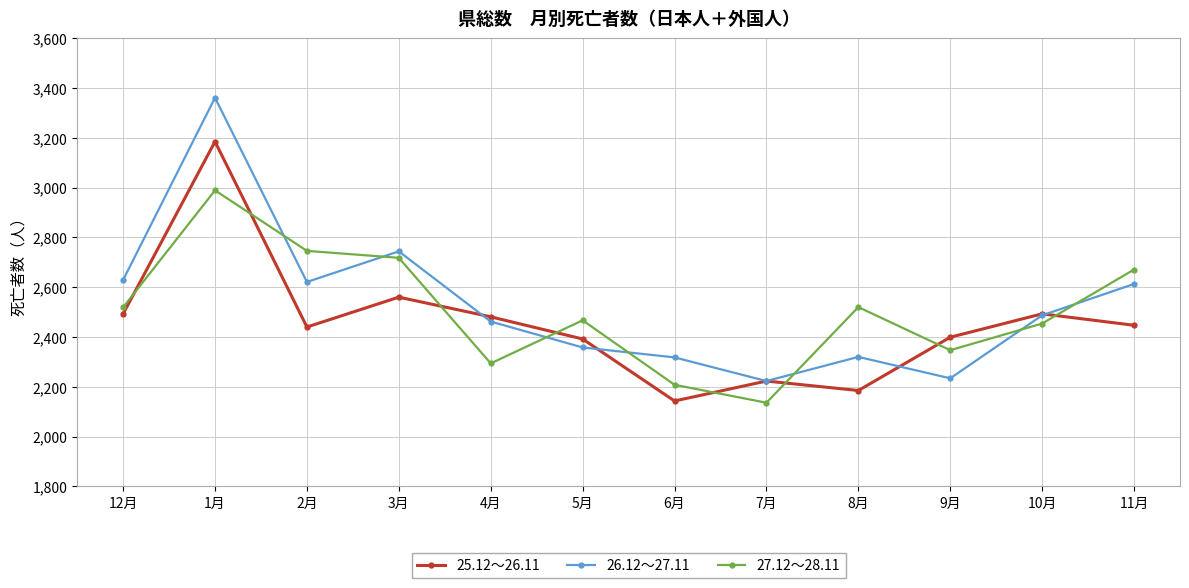

At how many categories does at least one series exceed 2529?

5